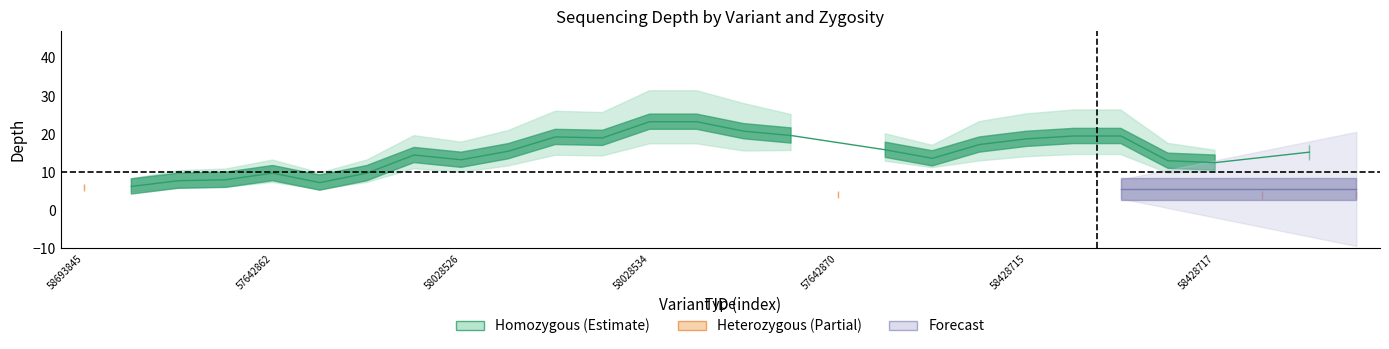

Which has a higher value, 25 or 16?

25